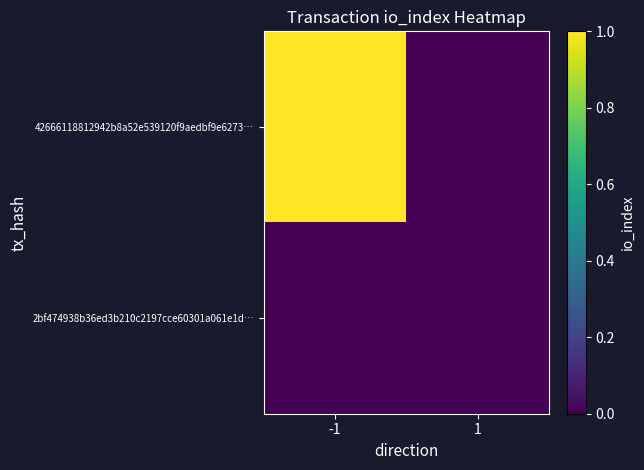

Which series has the largest total across all categories?

42666118812942b8a52e539120f9aedbf9e6273…